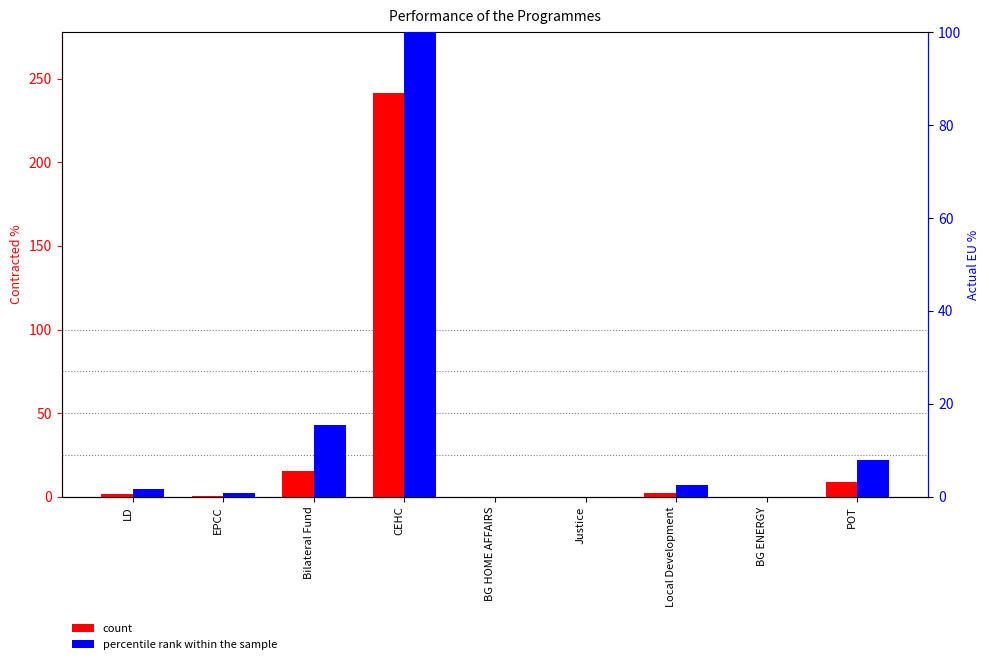

Which label corresponds to the largest value in the chart?

CEHC